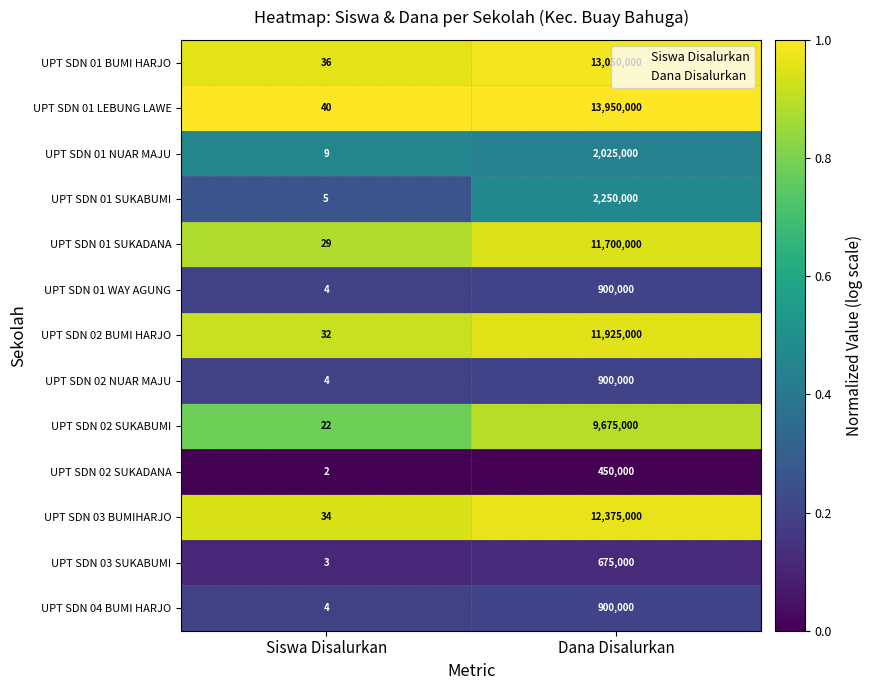

What is the maximum value for UPT SDN 03 BUMIHARJO?

12375000